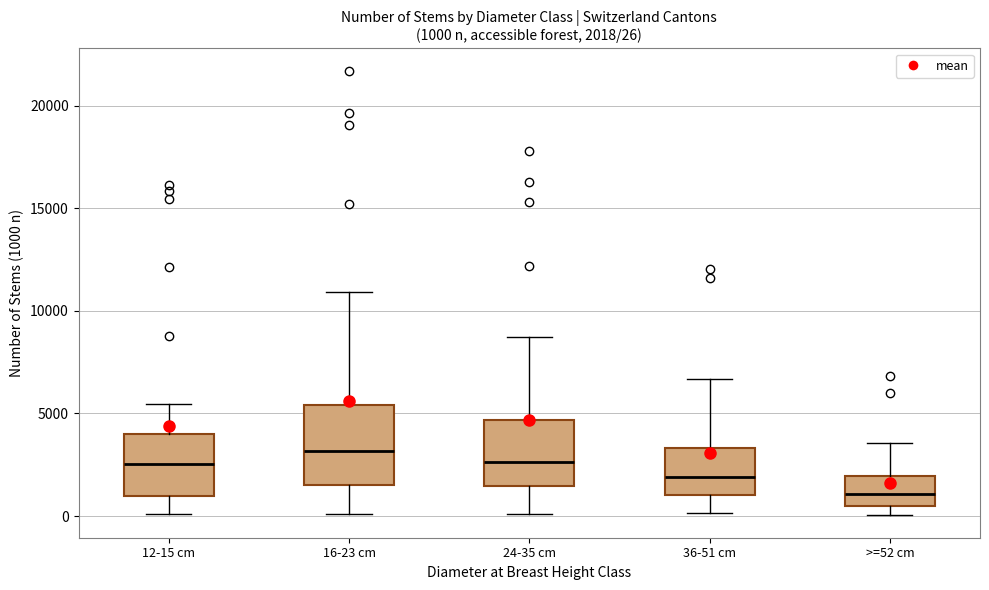

Which box is the tallest, from its lower edge to its upper edge?

16-23 cm